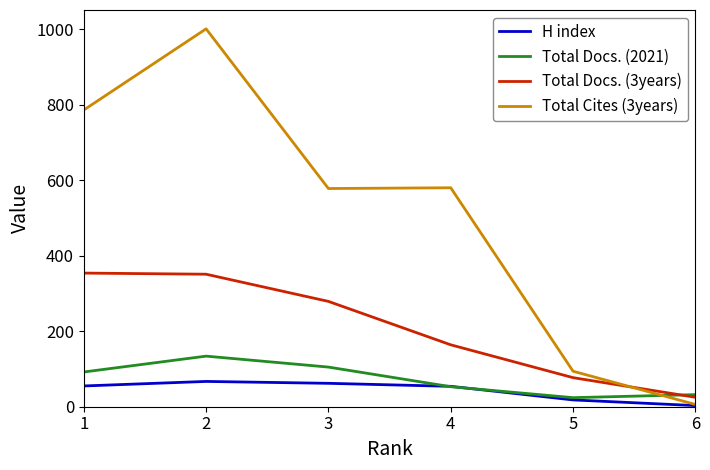

Rank the series at 3 from highest to lowest value.

Total Cites (3years), Total Docs. (3years), Total Docs. (2021), H index